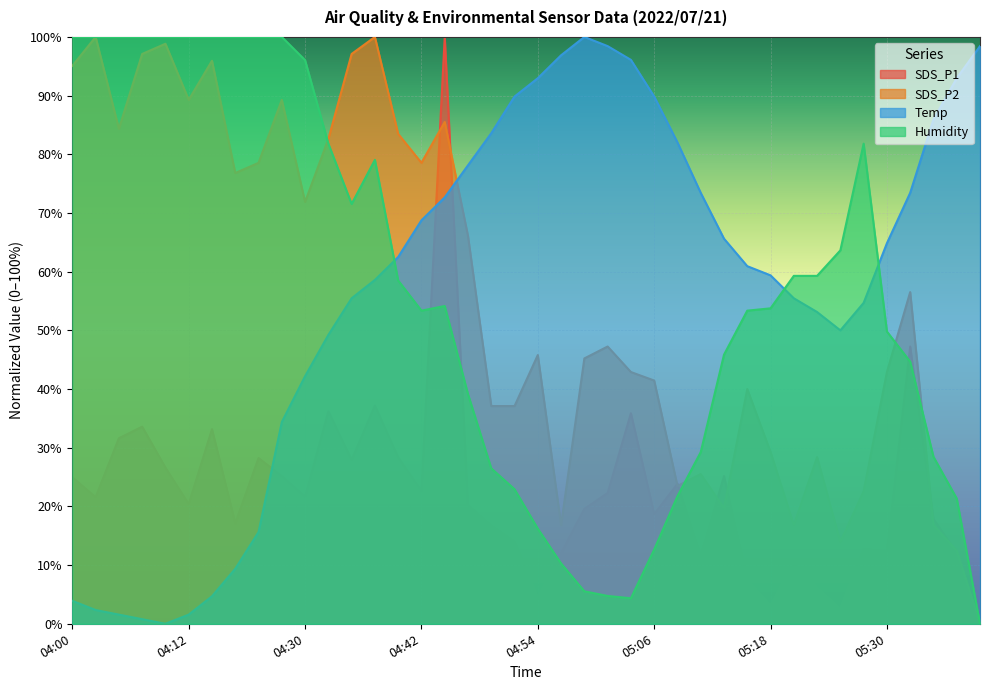

What is the maximum value shown in the chart?

100.0